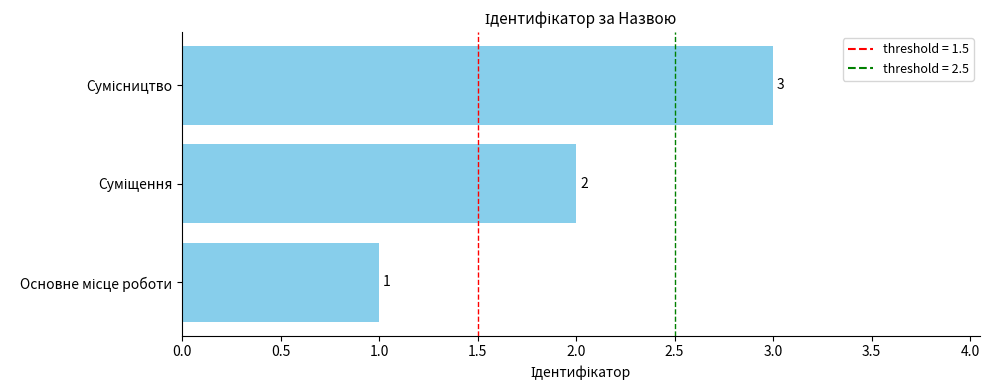

Count the values in the range 1 to 3.

3